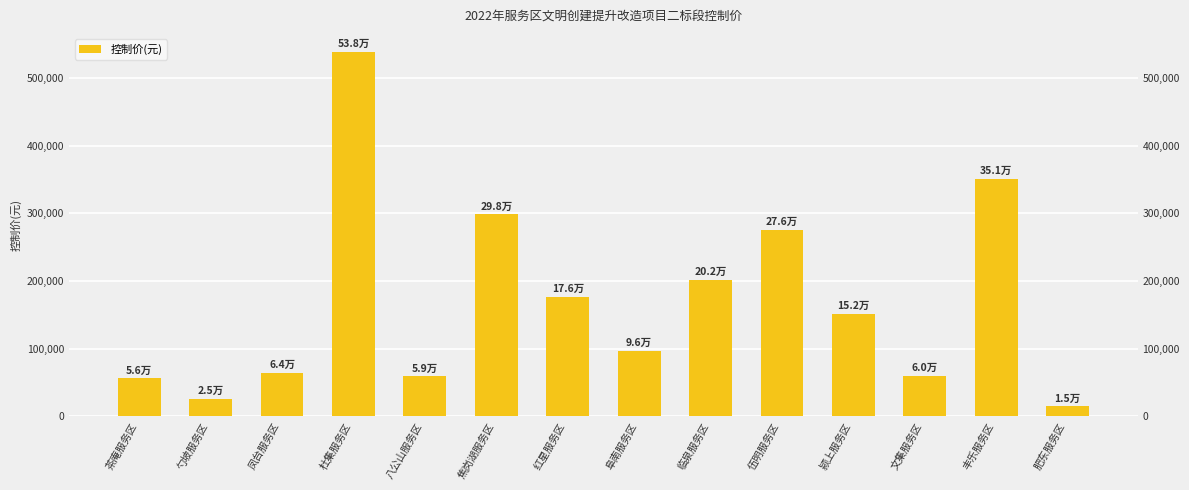

What is the greatest value displayed?

538105.3